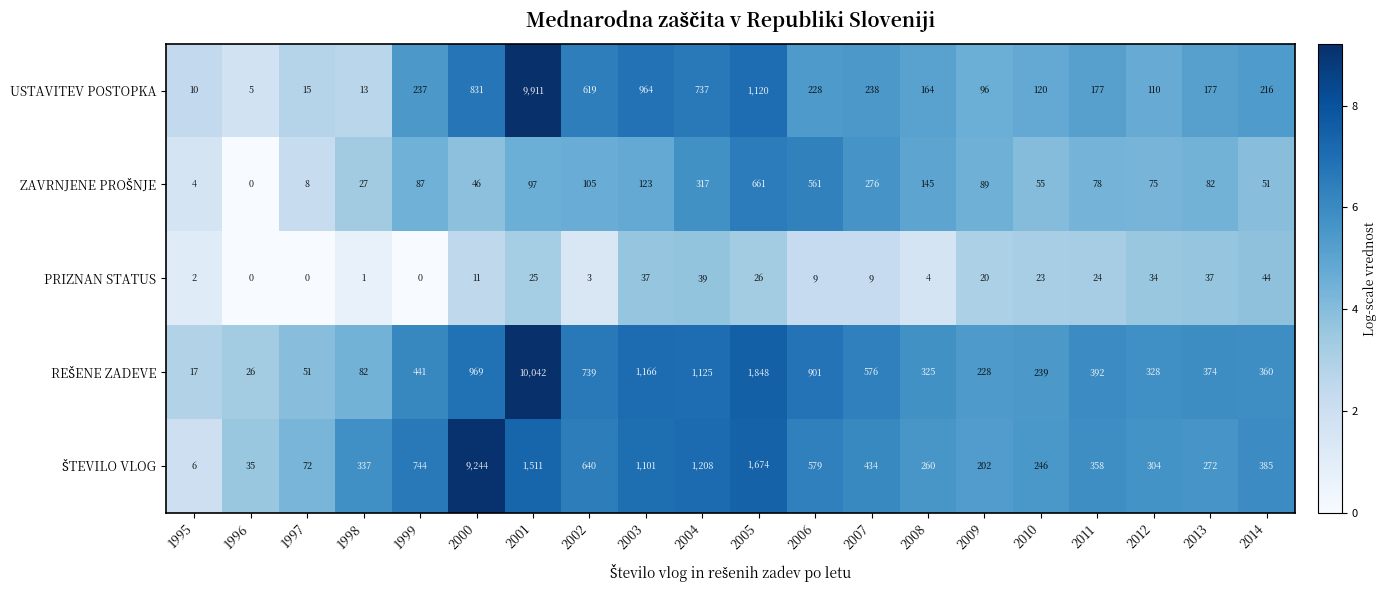

What is the total value across all series at 2011?

1029